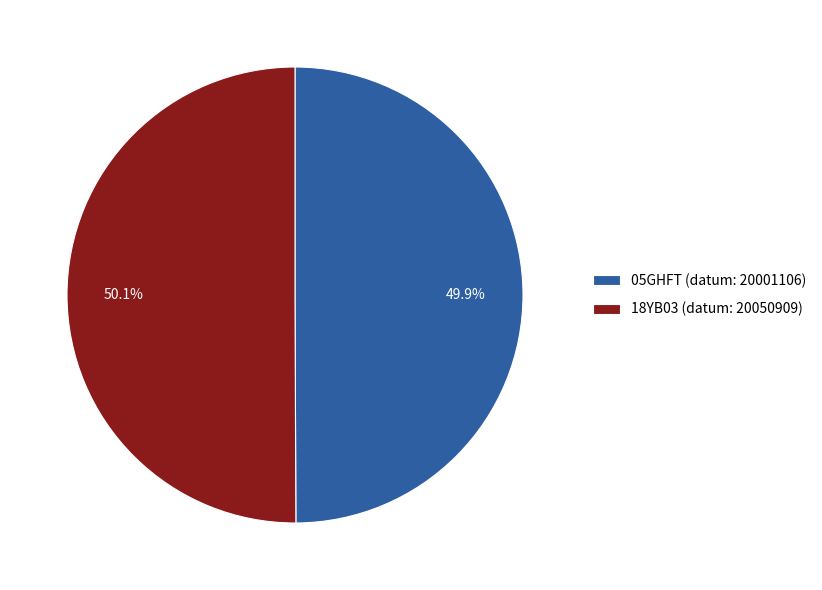

To the nearest percent, what is the average slice percentage?

50%